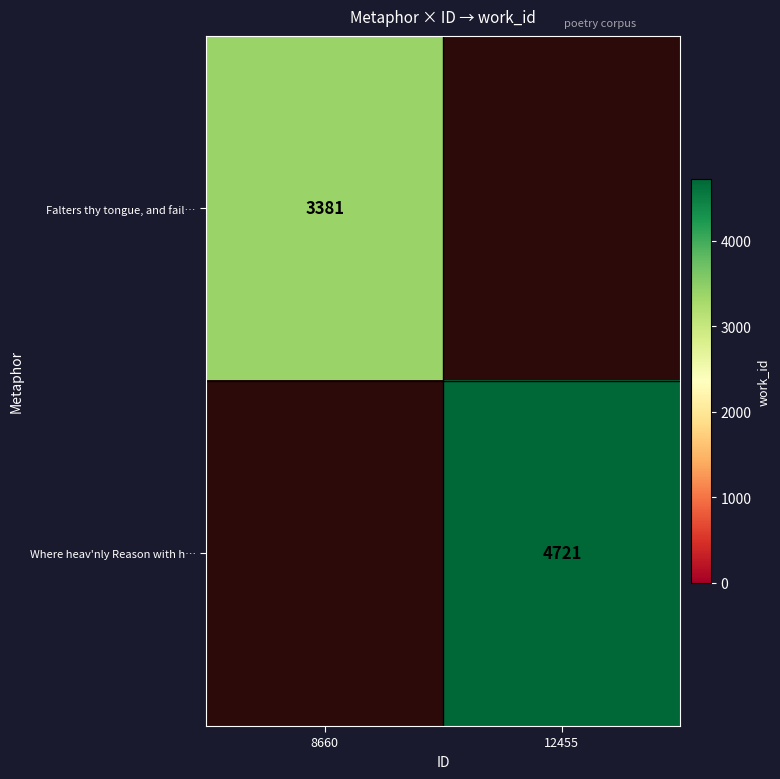

The value of Where heav'nly Reason with h… at 12455 is 1491. True or false?

False